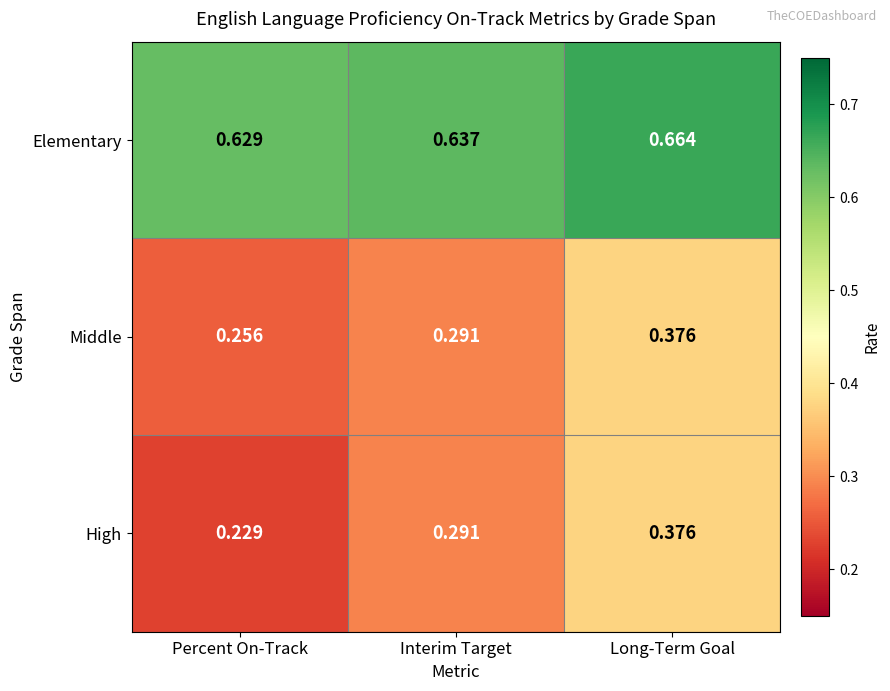

Which series has the largest range (max minus min)?

High